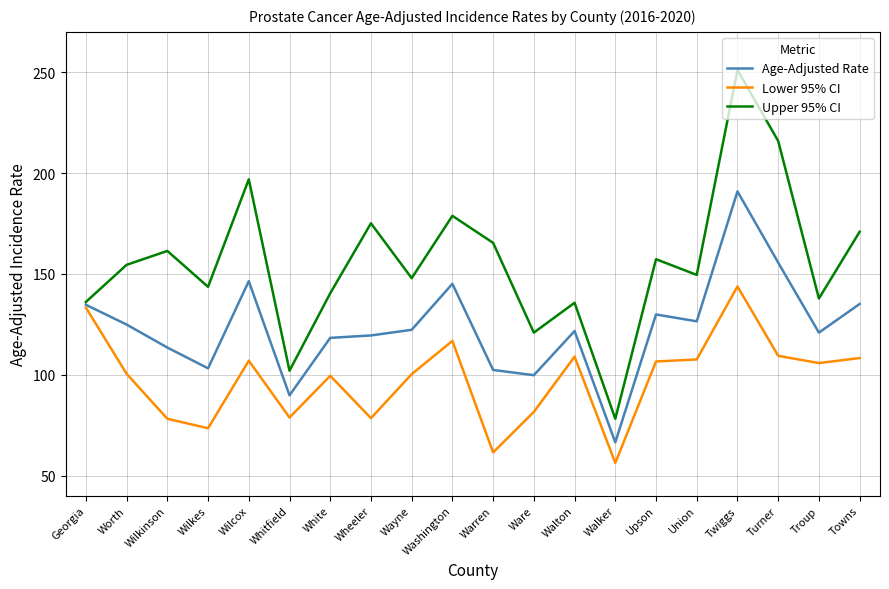

Read the Lower 95% CI value at Twiggs.

143.8